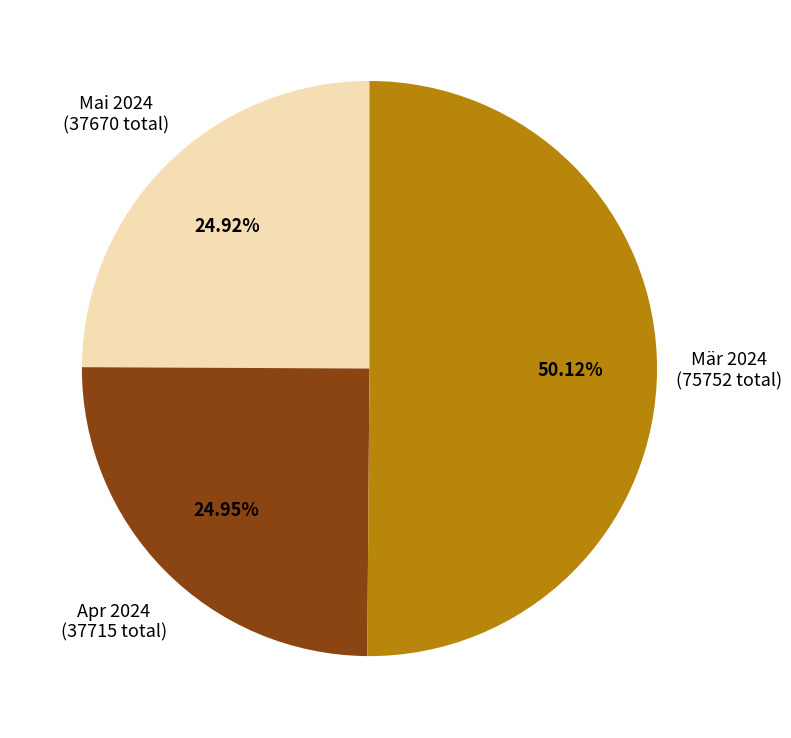

Count the number of slices in the pie.

3